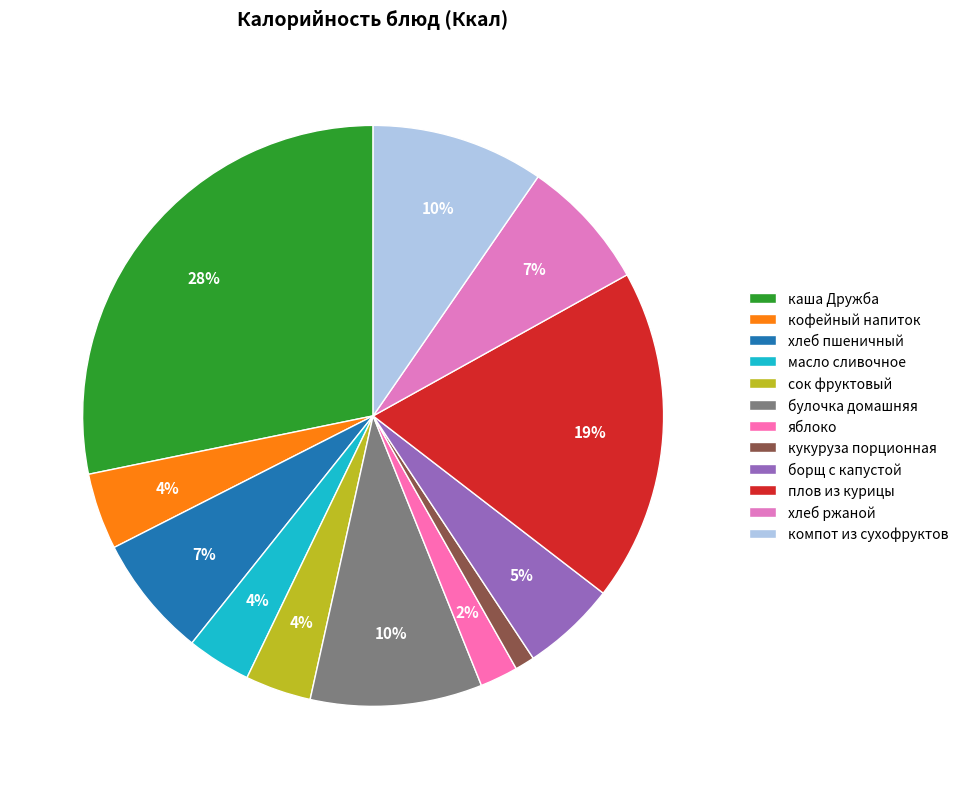

How many slices are in this pie chart?

12